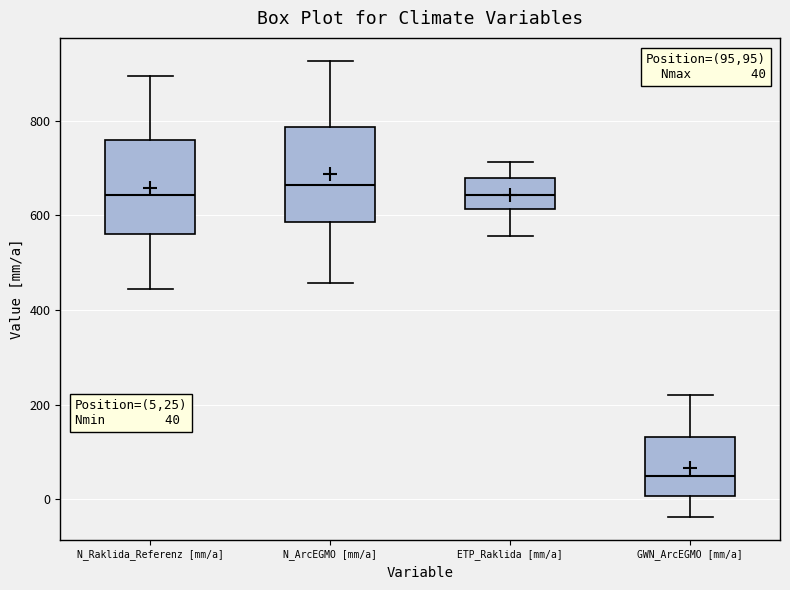

Which box's median line is the lowest?

GWN_ArcEGMO [mm/a]